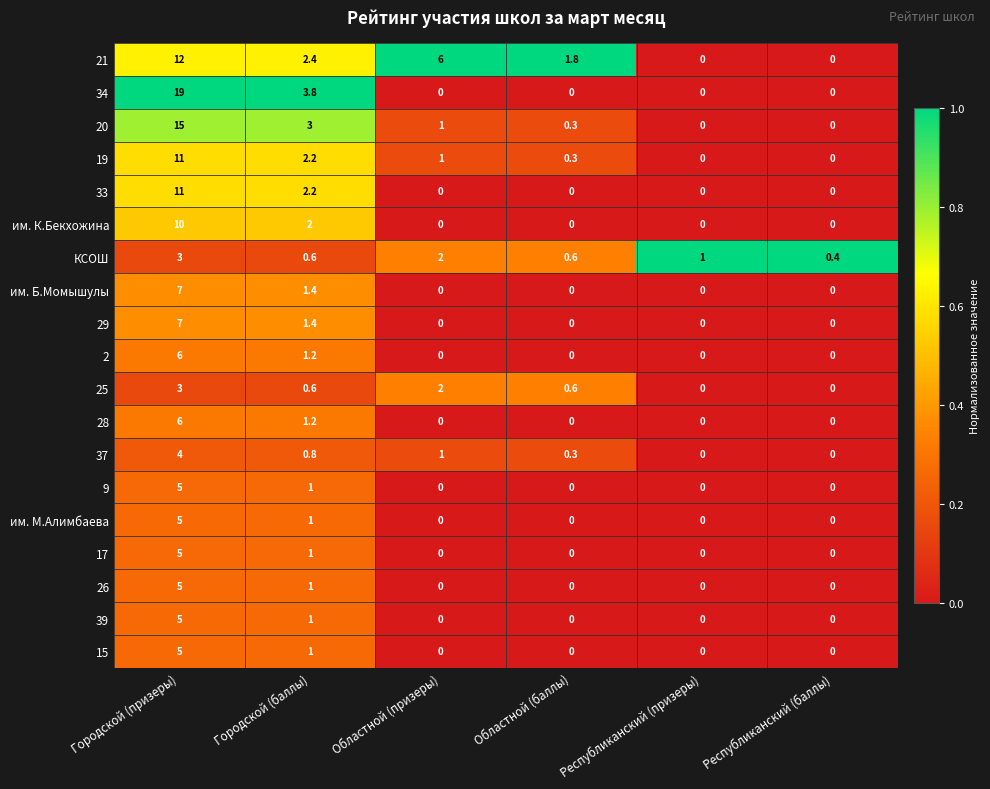

What is the difference between the highest and lowest values at Республиканский (баллы)?

0.4